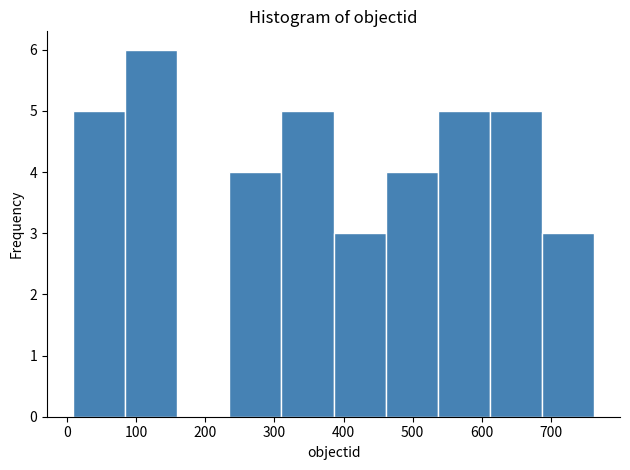

Reading left to right, transcribe this chart: for each bar, give the range it covers on the x-axis and its height. Neither the bar edges nor the heights are printed on the chart, so give them approximately, as read against the axes.

10 to 80: 5
80 to 160: 6
160 to 230: 0
230 to 310: 4
310 to 390: 5
390 to 460: 3
460 to 540: 4
540 to 610: 5
610 to 690: 5
690 to 760: 3